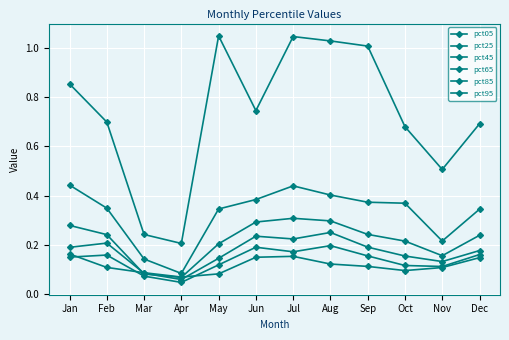

How many series are shown in this chart?

6